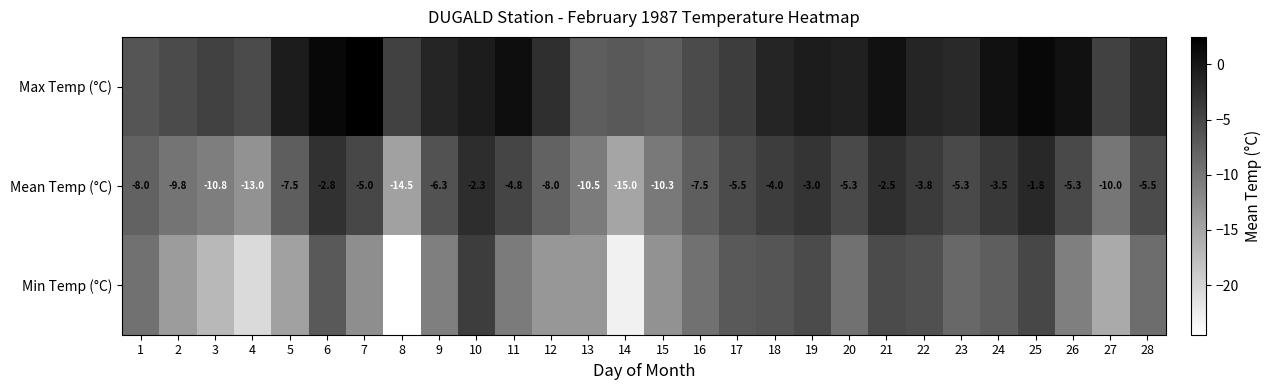

What is the highest value of the Mean Temp (°C) series?

-1.8